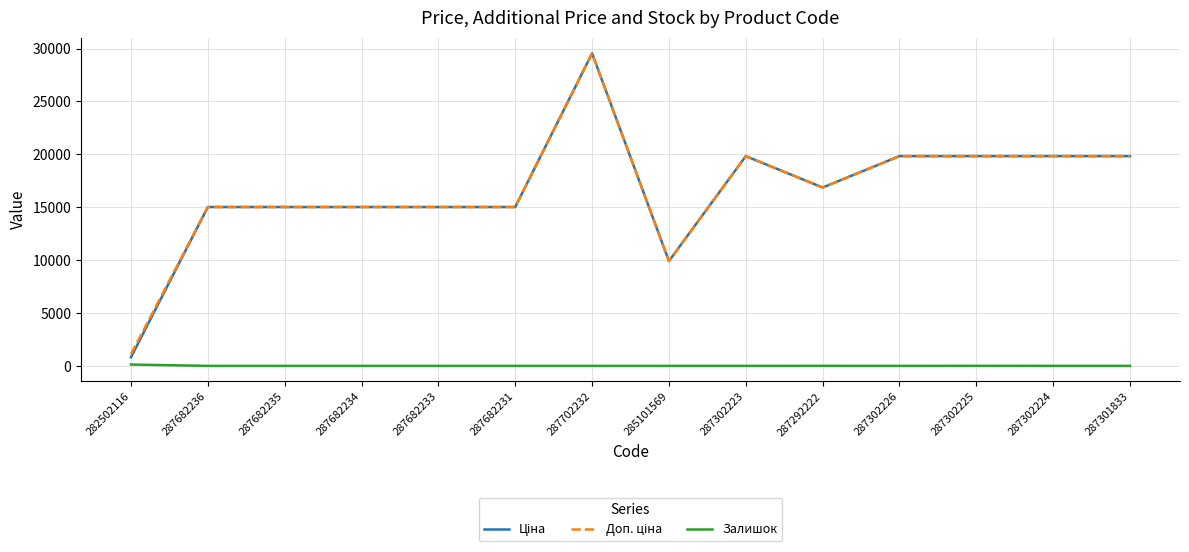

What is the spread (max minus min) of values at 287682233?

15019.2